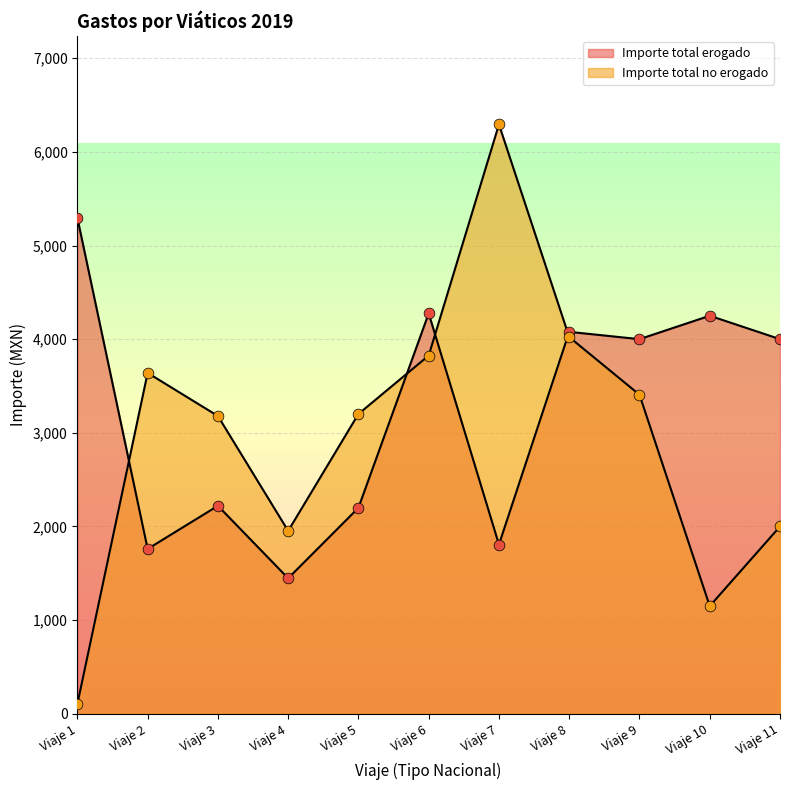

Which series contains the lowest Y value?

Importe total no erogado